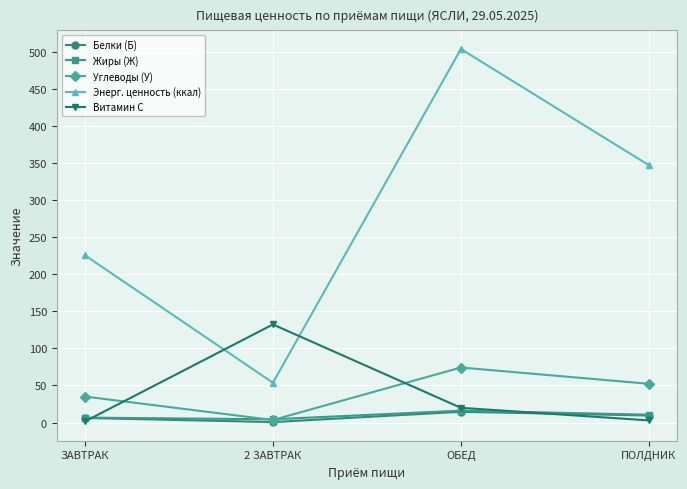

At how many categories does at least one series exceed 474?

1